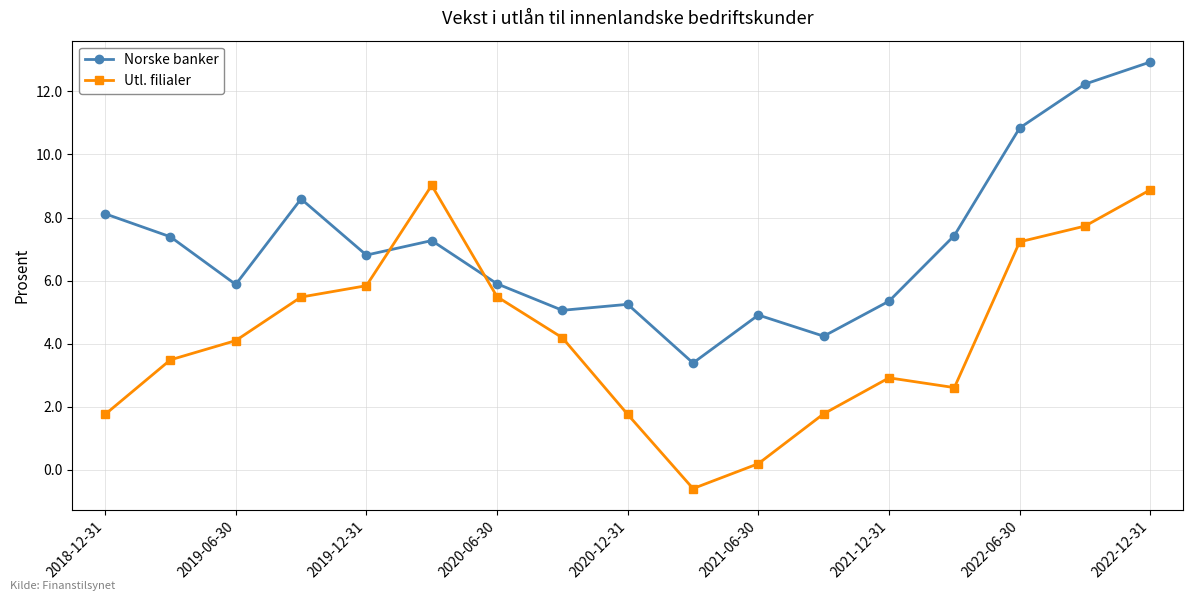

What is the value of the Utl. filialer point at the 17th from the left?

8.9